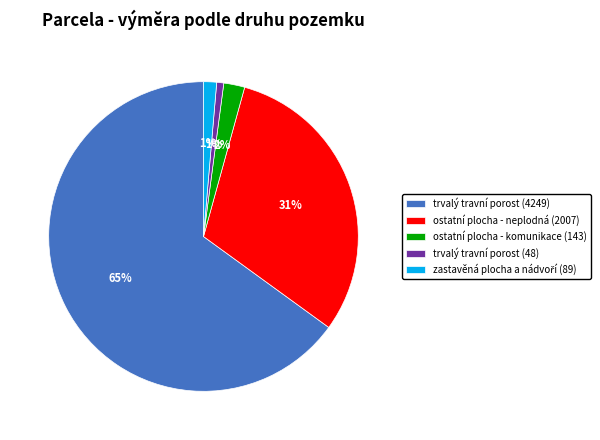

Is it true that trvalý travní porost (4249) is 56% of the pie?

False